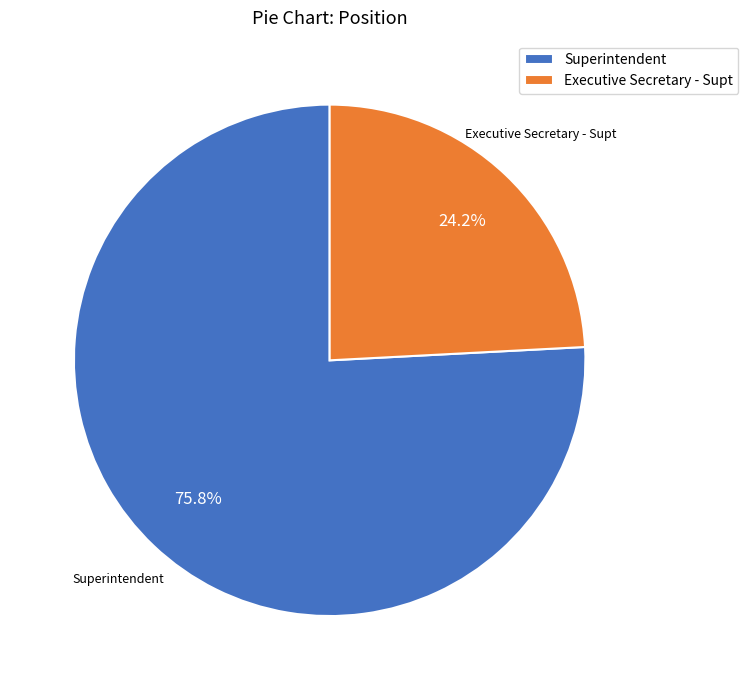

Which slice is the smallest?

Executive Secretary - Supt